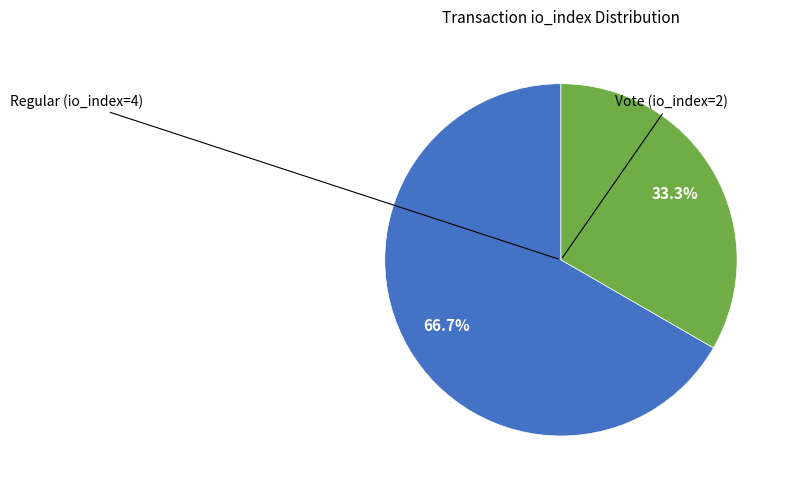

Does any single category account for the majority?

Yes